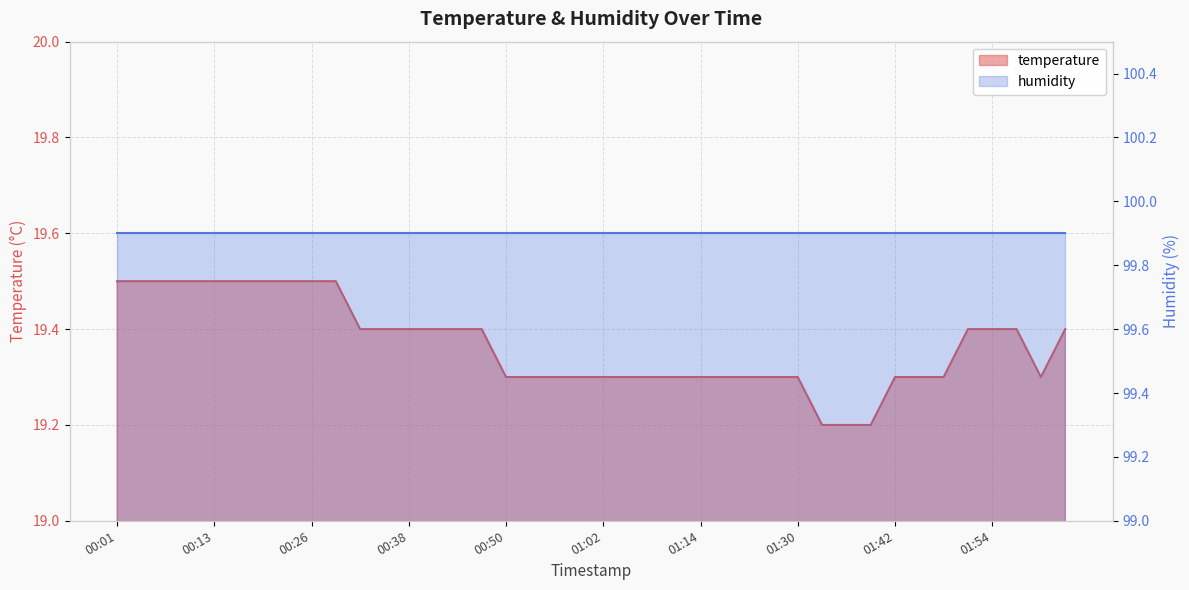

How many data points does each series have?

40